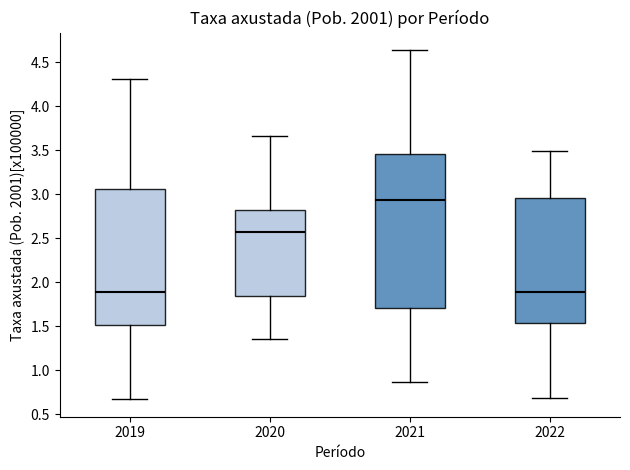

Where does the median line of the box at x = 2020 sit on the y-axis? The values are not printed on the chart, so give them approximately, as read against the axis.

2.60